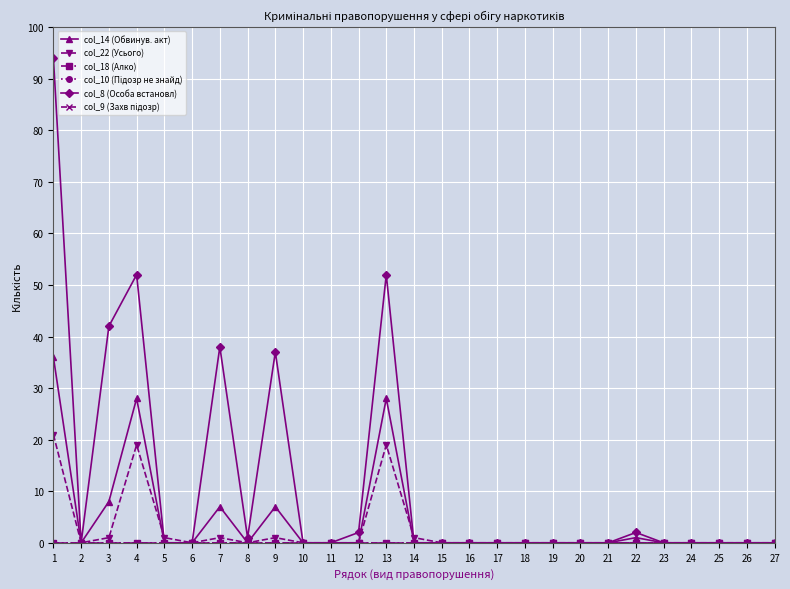

Rank the series by their maximum value, from lowest to highest.

col_18 (Алко), col_10 (Підозр не знайд), col_9 (Захв підозр), col_22 (Усього), col_14 (Обвинув. акт), col_8 (Особа встановл)